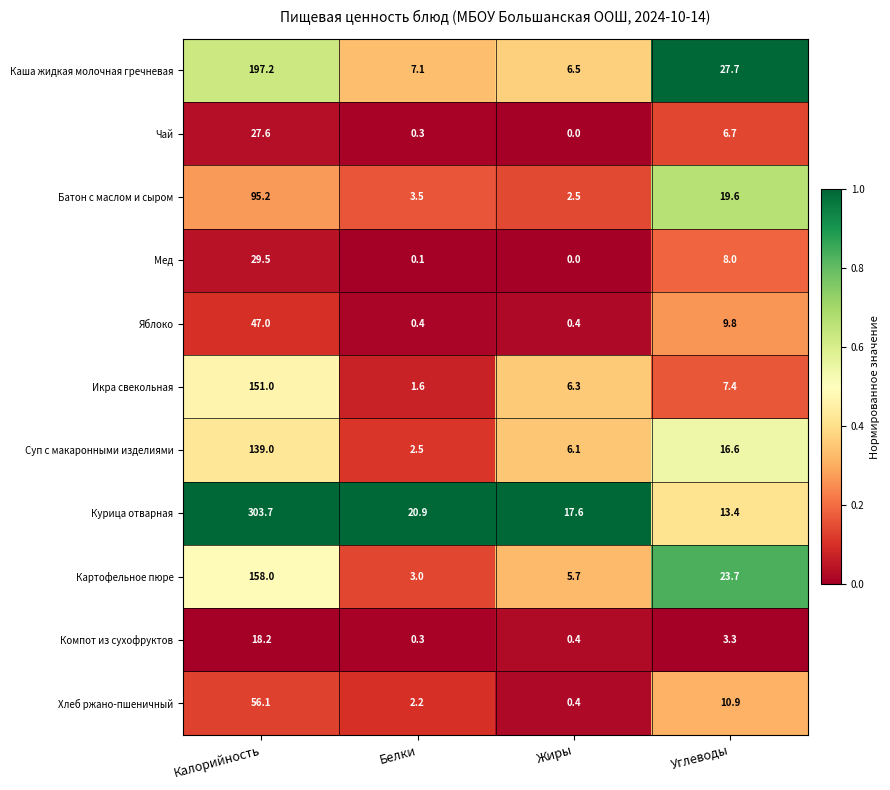

List the series in order of their peak value, lowest first.

Компот из сухофруктов, Чай, Мед, Яблоко, Хлеб ржано-пшеничный, Батон с маслом и сыром, Суп с макаронными изделиями, Икра свекольная, Картофельное пюре, Каша жидкая молочная гречневая, Курица отварная